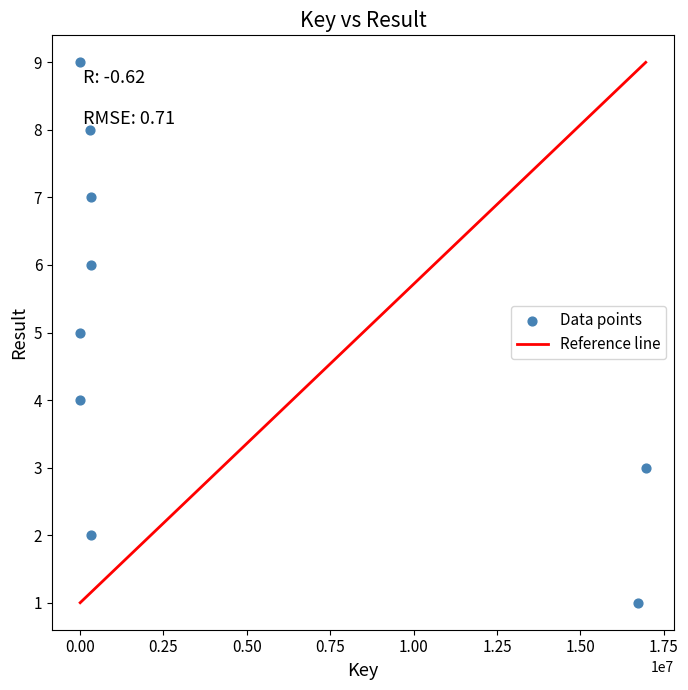

What is the range of Y values (max minus min)?

8